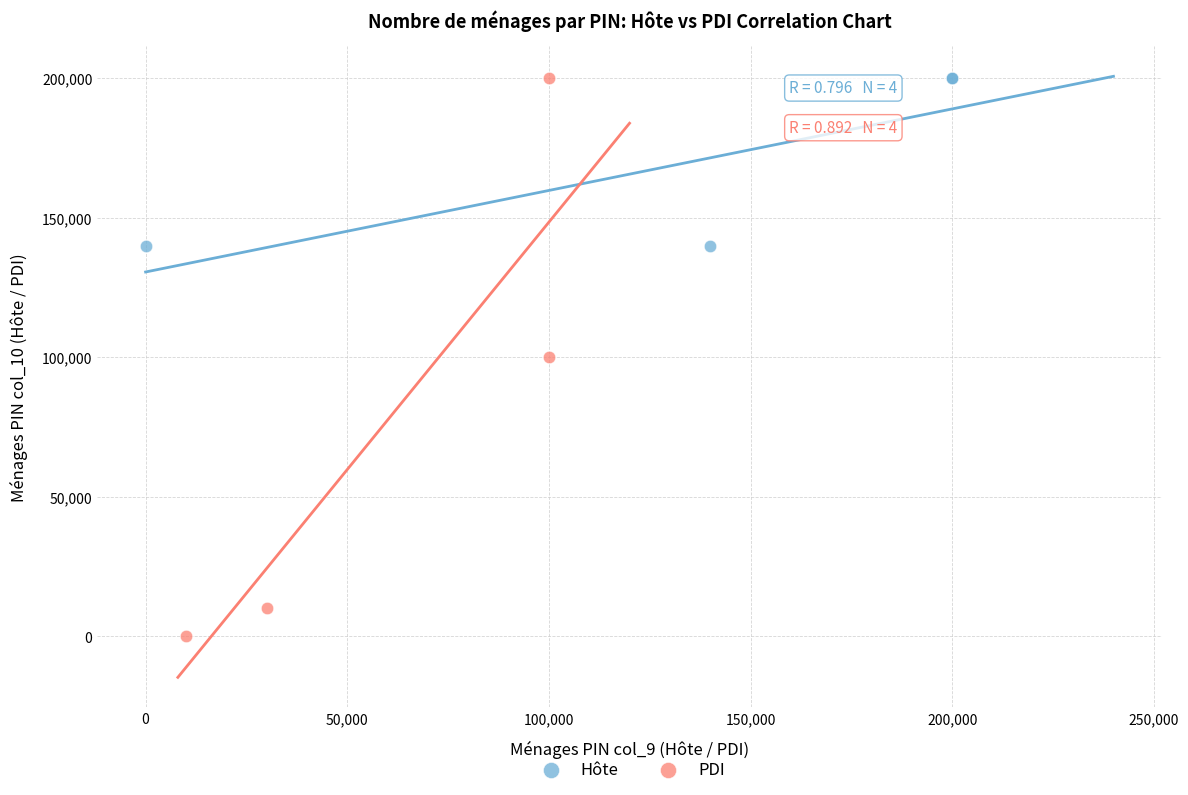

Which series has the widest spread of Y values?

PDI